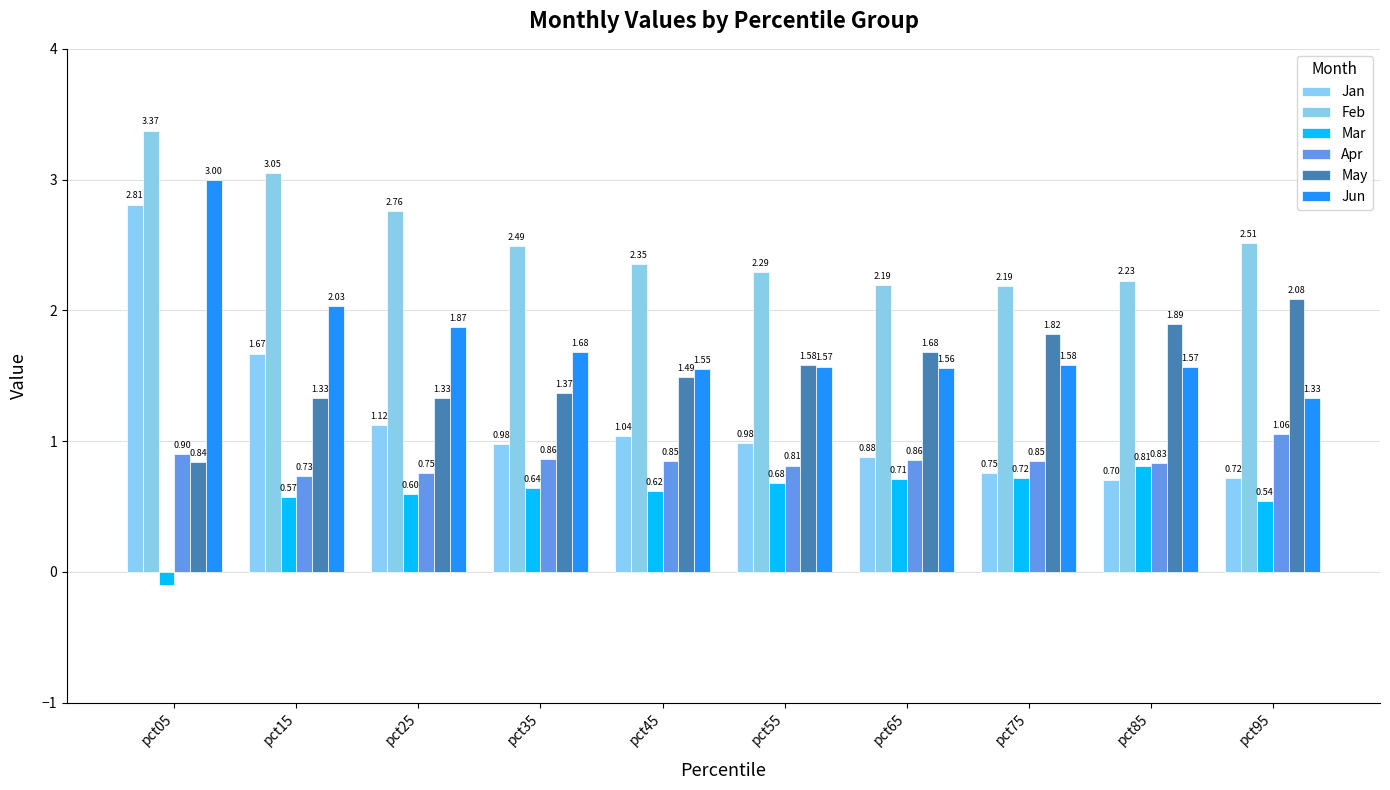

How many values in the Mar series exceed 0?

9